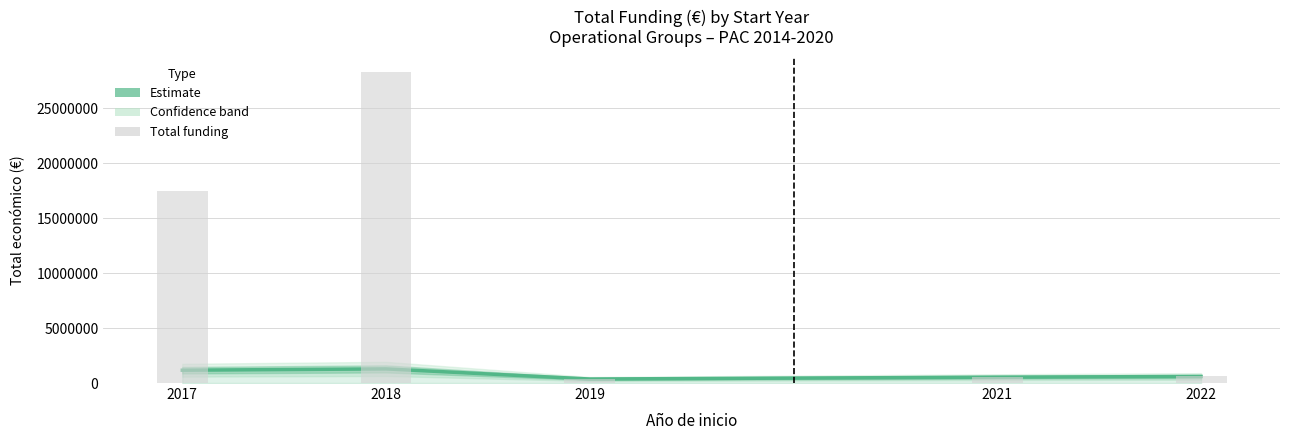

What is the difference between the second highest and minimum values in the Estimate series?

802463.5